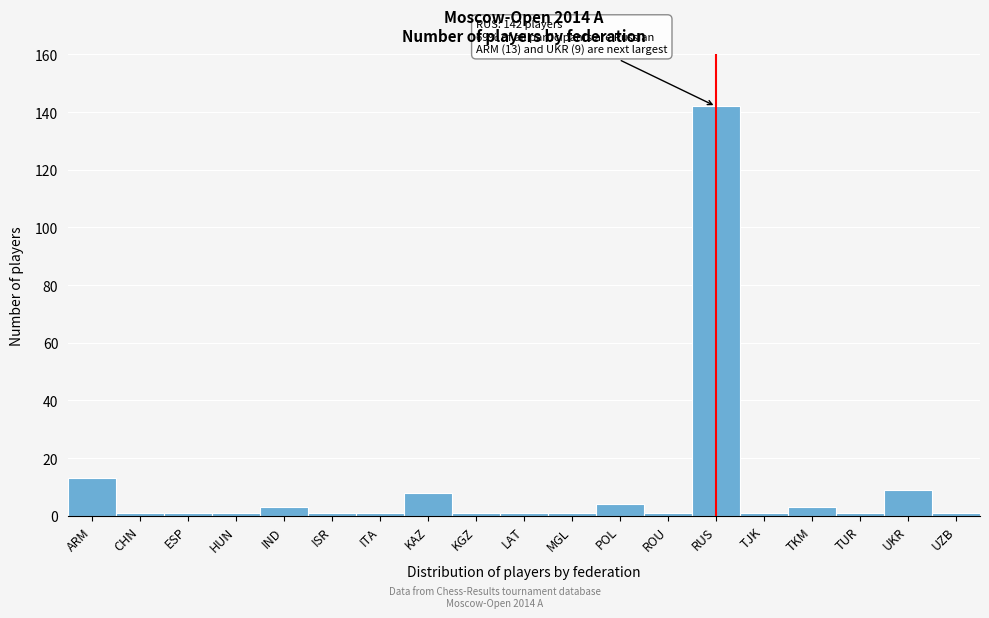

Reading right to left, list all the values displayed in this chart.

1	9	1	3	1	142	1	4	1	1	1	8	1	1	3	1	1	1	13